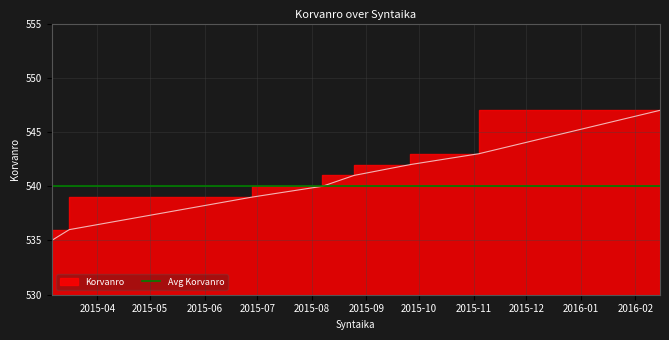

What position from the right is 2015-03-16?

7